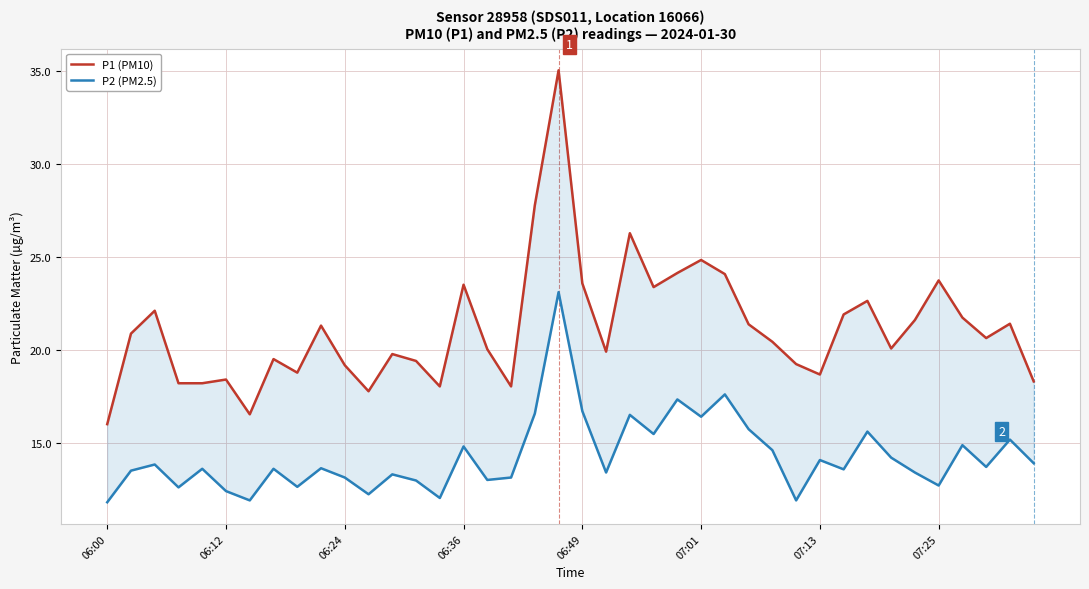

What position from the left is 06:12?

2